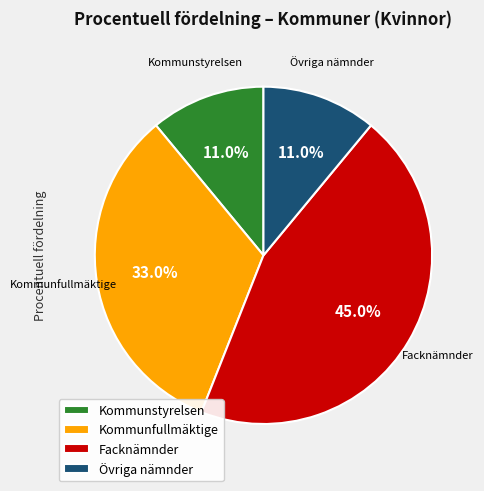

Which slice is the largest?

Facknämnder